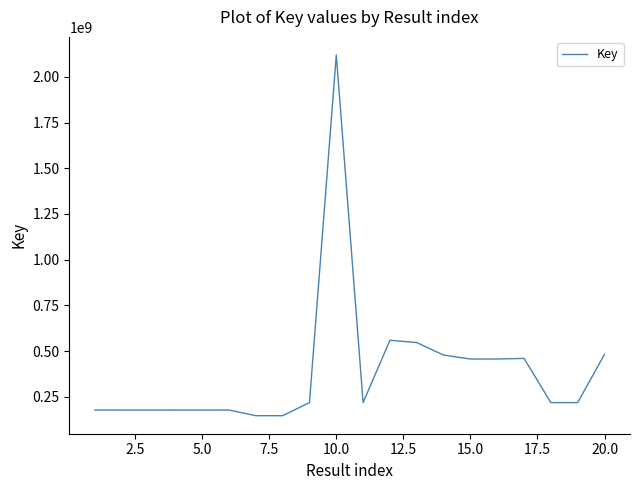

What is the average value?

389497163